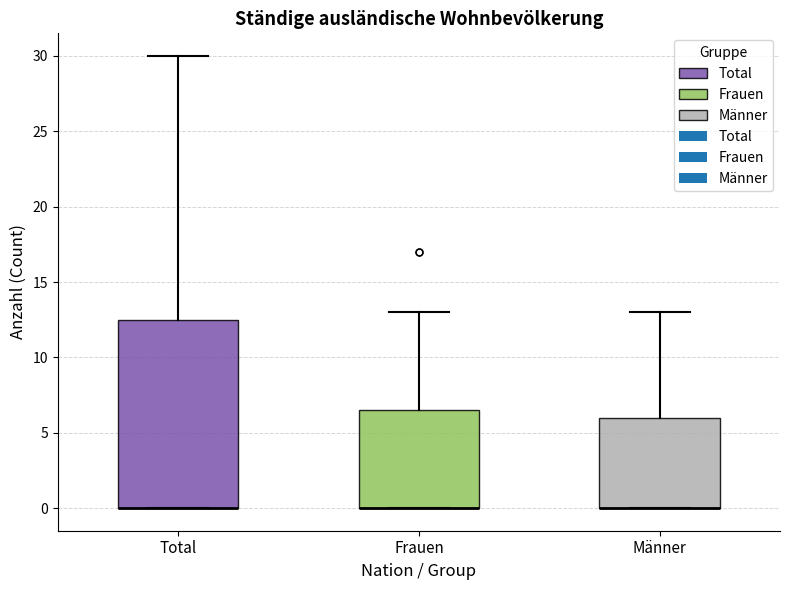

Reading left to right, read every box against the y-axis: the position of its median line, the range the box covers, and the ends of its whiskers. The values are not printed on the chart, so give them approximately, as read against the axis.

Total: median 0.0 (drawn on the box's lower edge), box 0.0 to 12.5, whiskers 0.0 to 30.0
Frauen: median 0.0 (drawn on the box's lower edge), box 0.0 to 6.5, whiskers 0.0 to 13.0
Männer: median 0.0 (drawn on the box's lower edge), box 0.0 to 6.0, whiskers 0.0 to 13.0